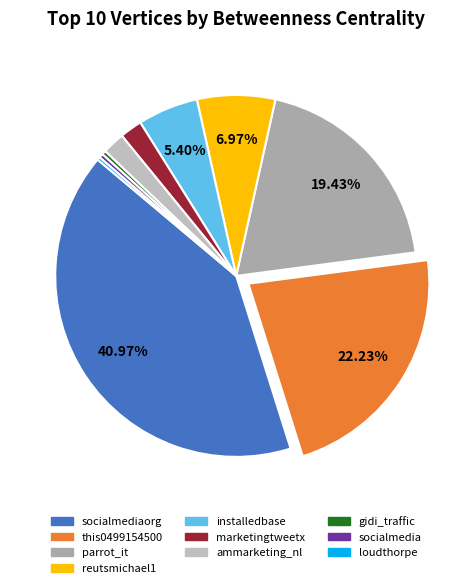

What is the smallest slice in the pie chart?

loudthorpe